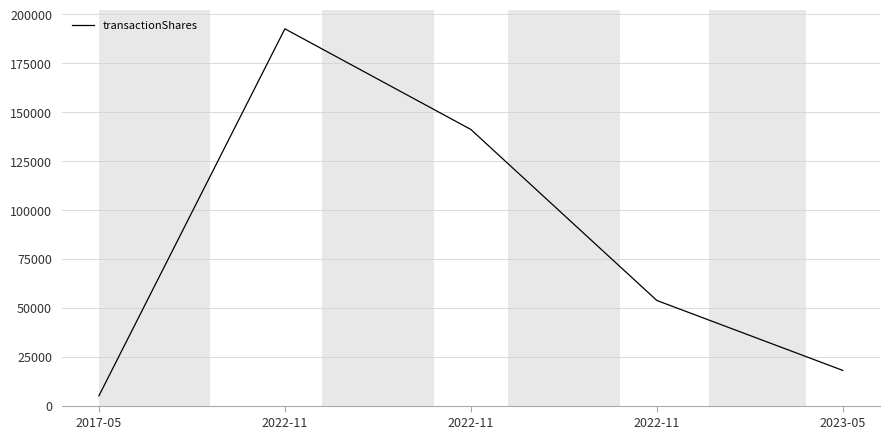

List the labels in order of value, largest first.

2022-11, 2022-11, 2022-11, 2023-05, 2017-05